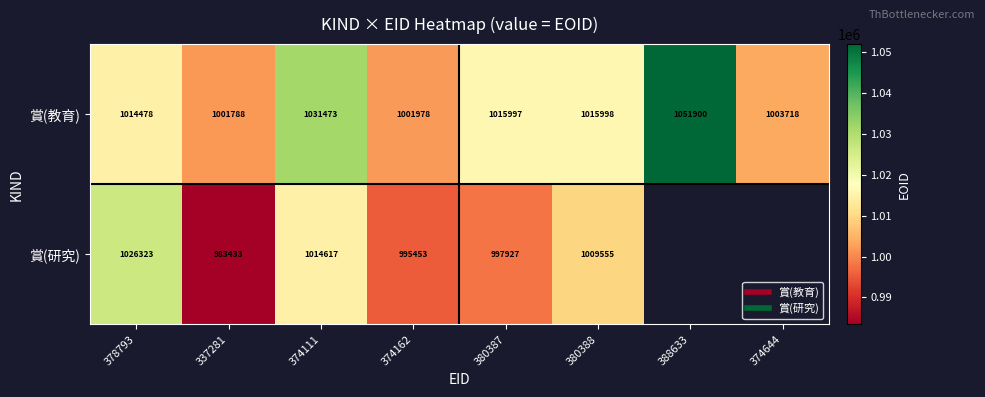

What is the approximate value of 賞(教育) at 388633?

1051900.0